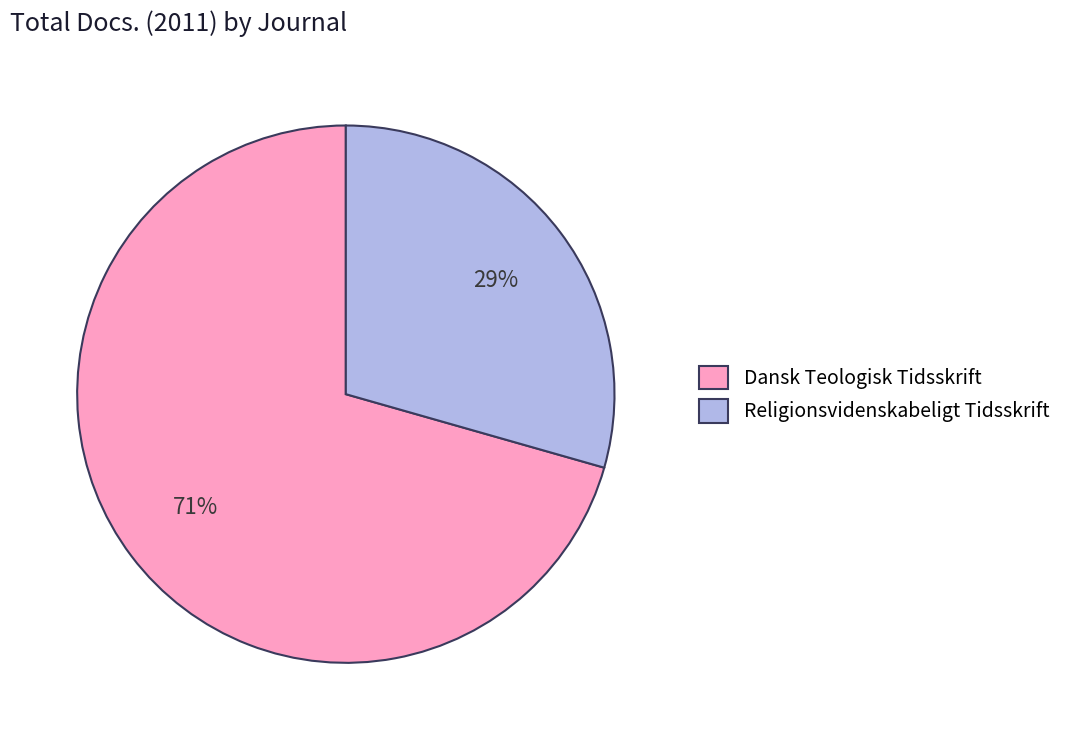

Do Dansk Teologisk Tidsskrift and Religionsvidenskabeligt Tidsskrift together represent more than half of the pie?

Yes